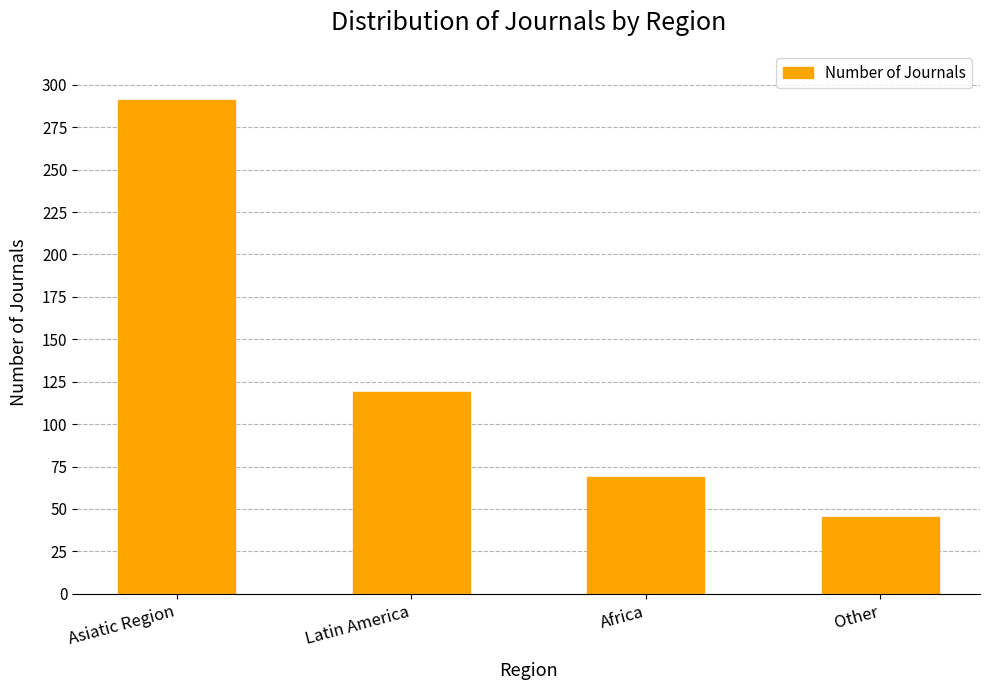

List the labels in order of value, largest first.

Asiatic Region, Latin America, Africa, Other